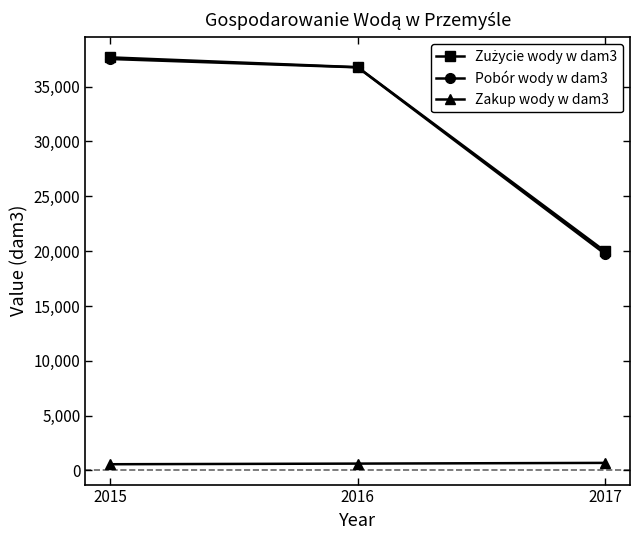

Is the value of Zakup wody w dam3 at 2015 greater than the value of Pobór wody w dam3 at 2017?

No